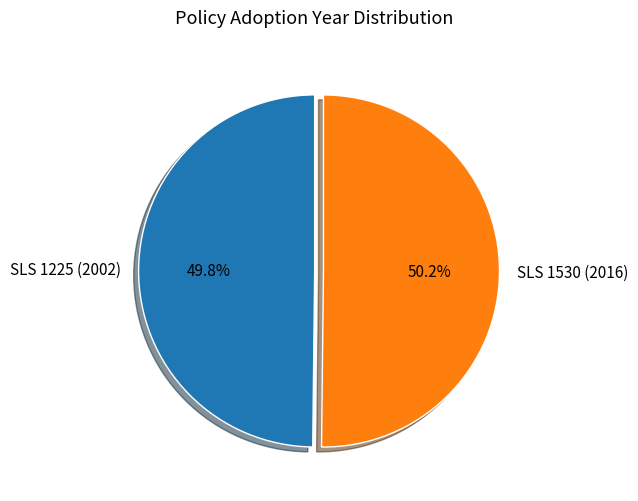

What percentage is the SLS 1530 (2016) slice, to the nearest percent?

50%